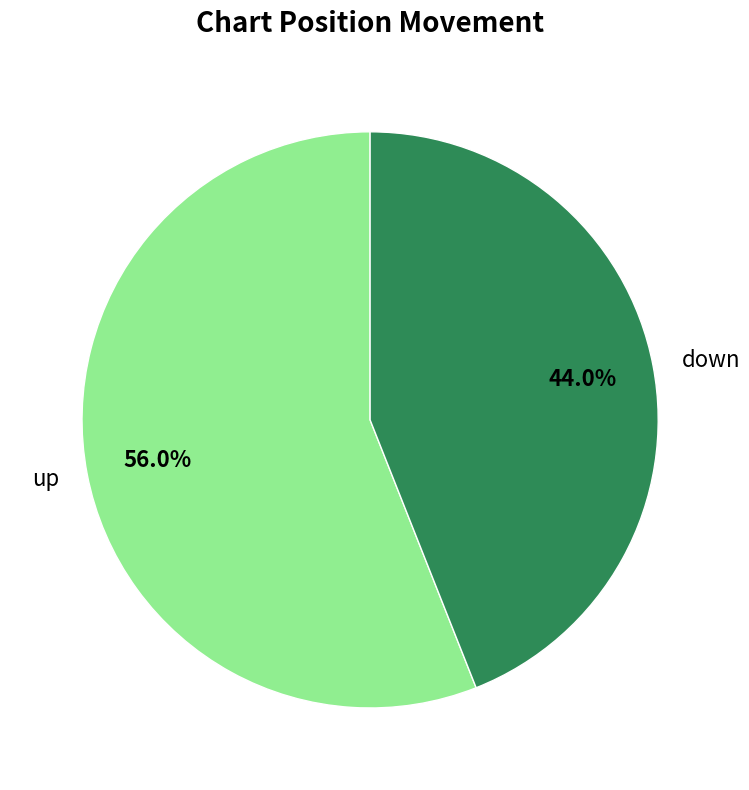

The up slice represents 56% of the pie. True or false?

True